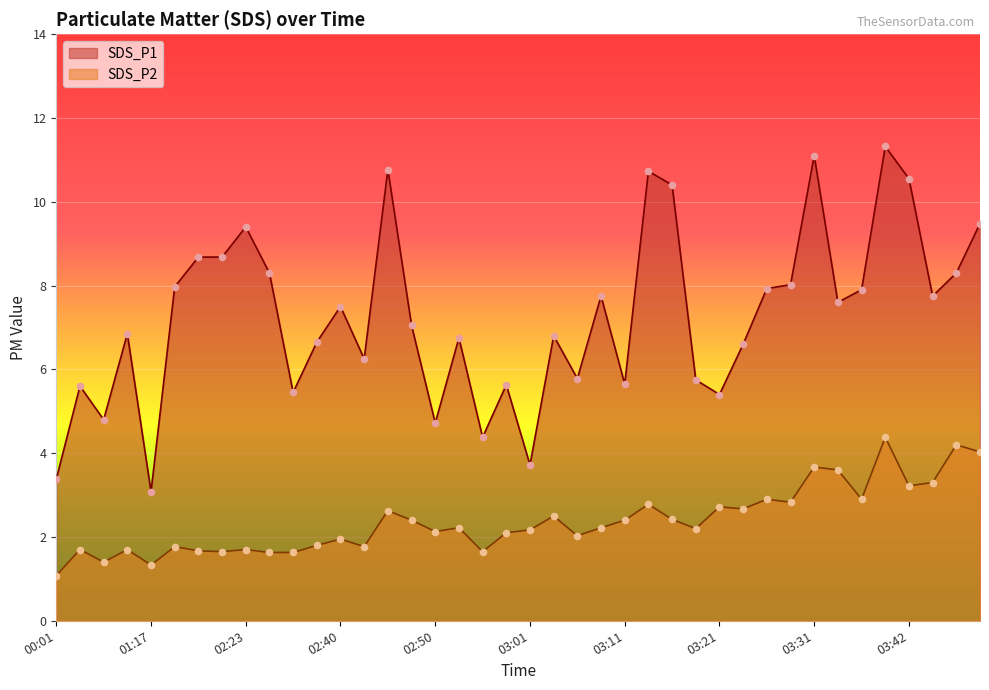

What are all the series names shown in the legend?

SDS_P1, SDS_P2